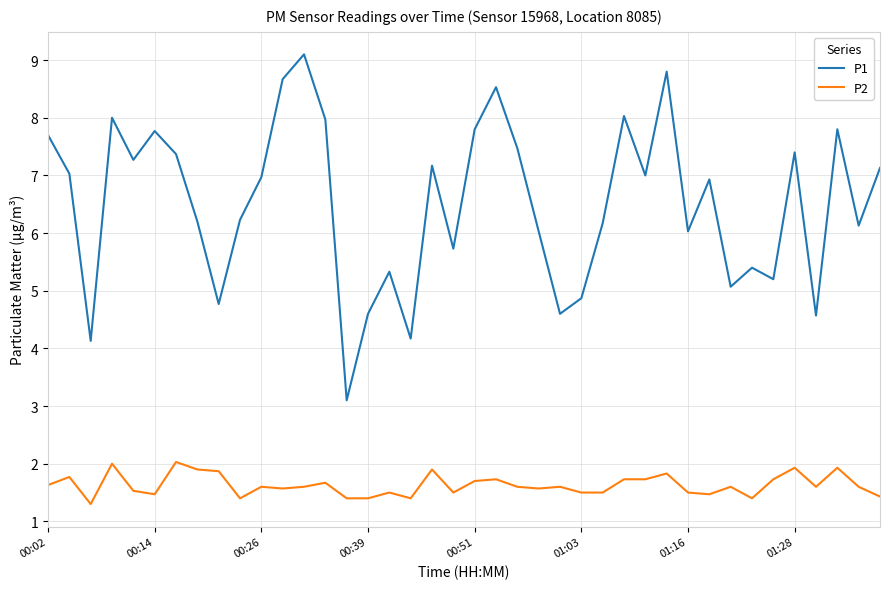

What are all the series names shown in the legend?

P1, P2